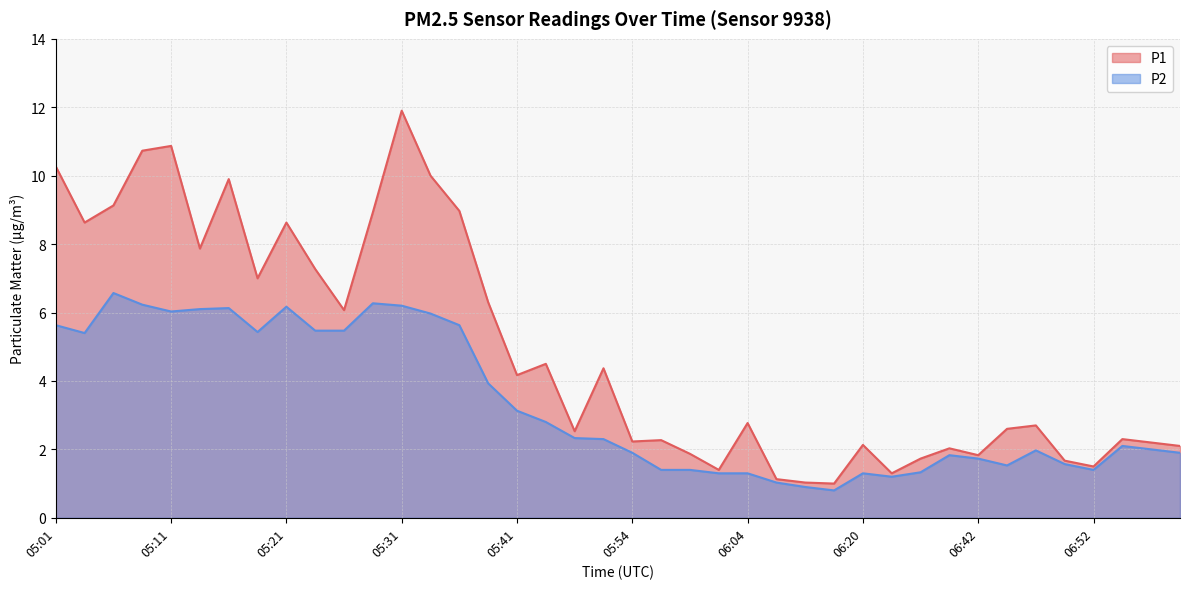

At how many categories does at least one series exceed 2?

30